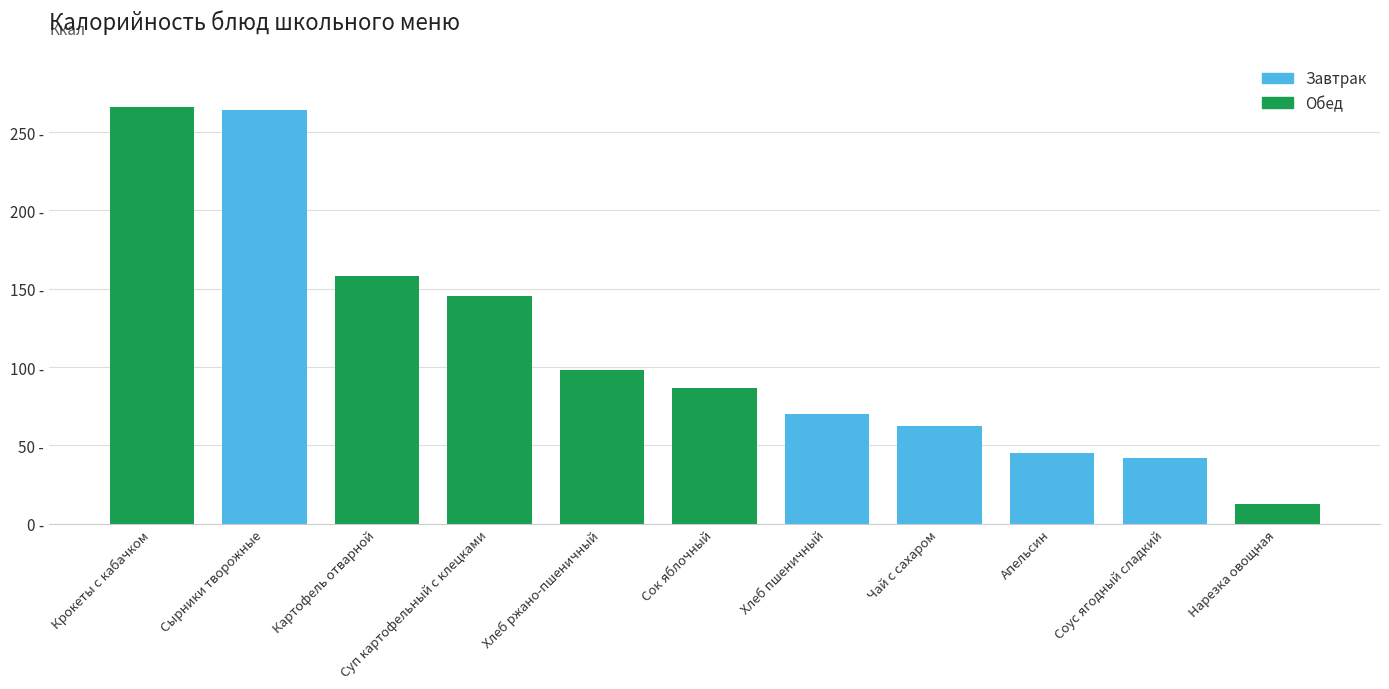

What is the sum of the values at Сырники творожные and Суп картофельный с клецками?

409.0